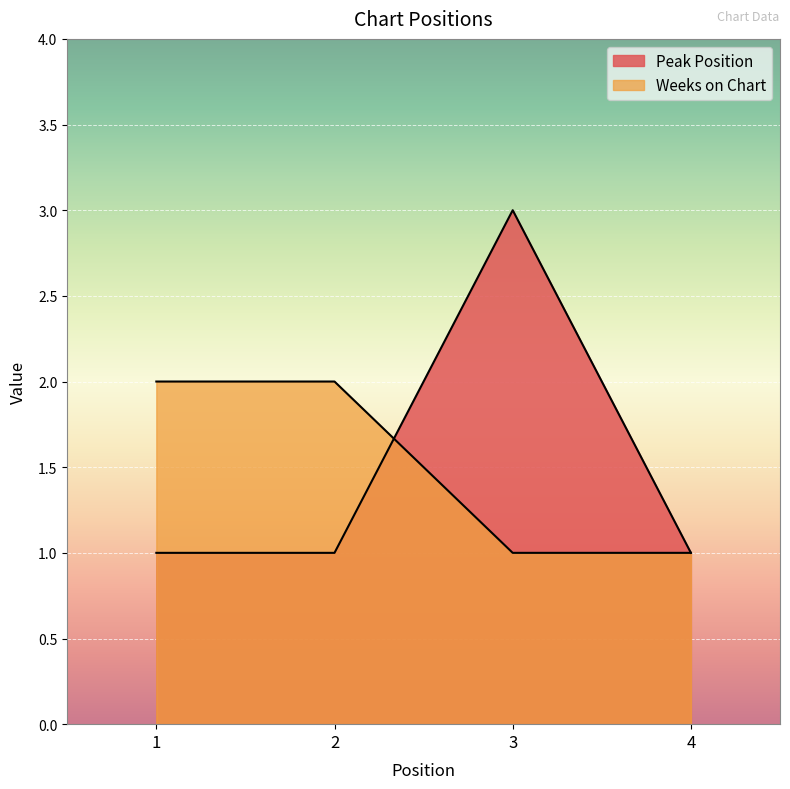

Which series has the largest total across all categories?

Peak Position